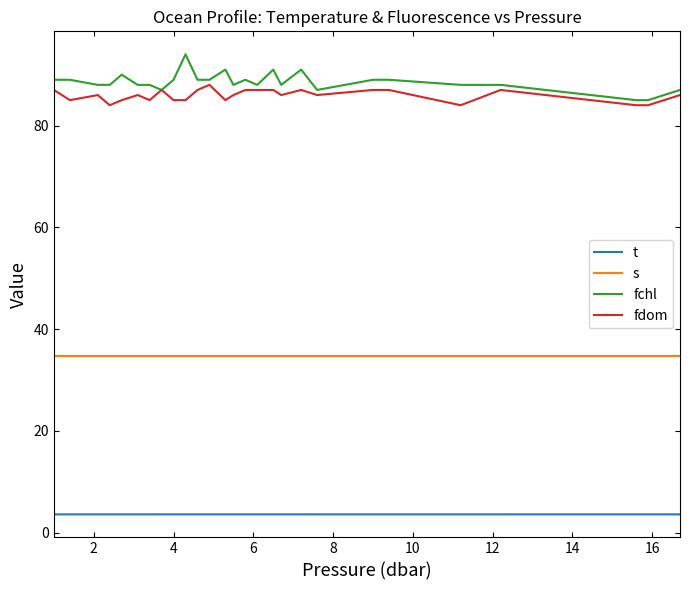

True or false: fdom and s cross at least once.

False